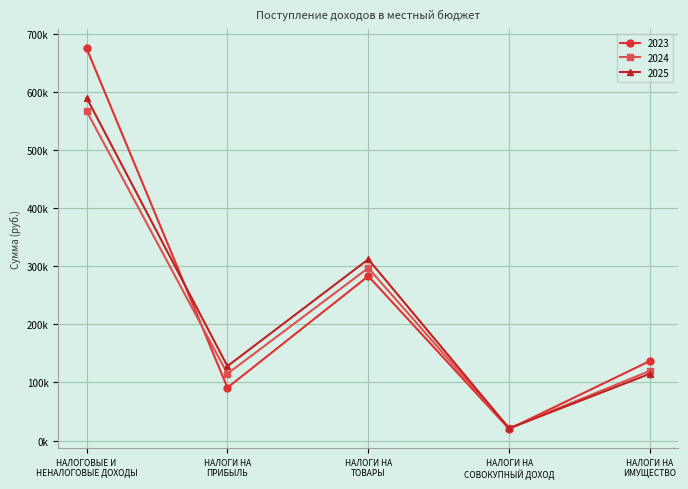

List the series in order of their overall mean, highest first.

2023, 2025, 2024